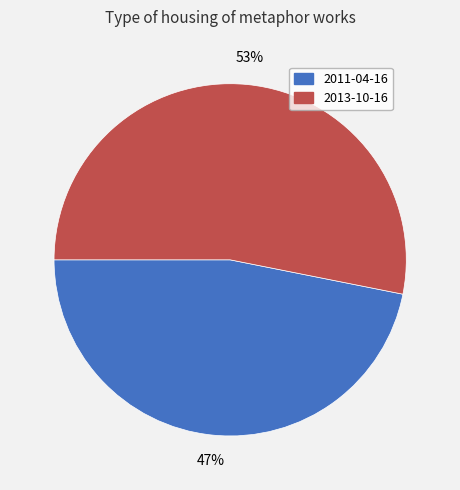

To the nearest percent, what percentage of the pie is 2013-10-16?

53%